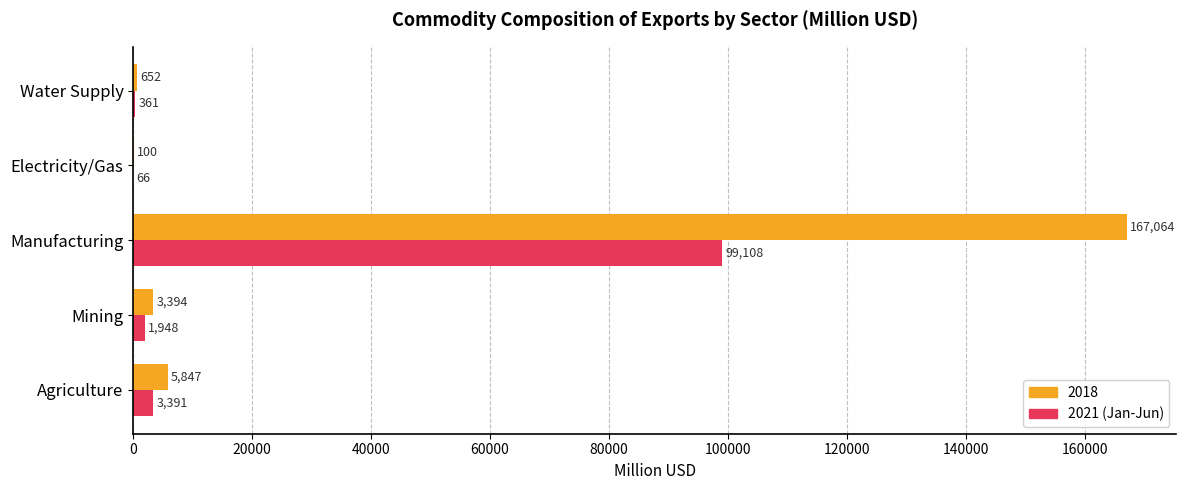

Is it true that 2021 (Jan-Jun) equals 174545.4 at Manufacturing?

False